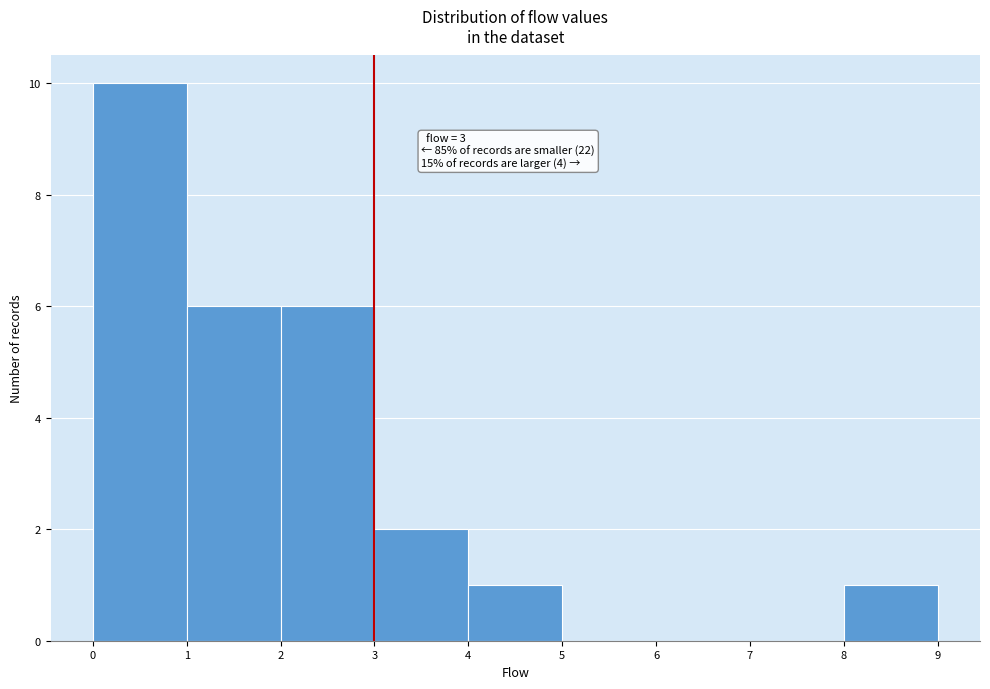

Over which range of the x-axis is the bar tallest?

0 to 1